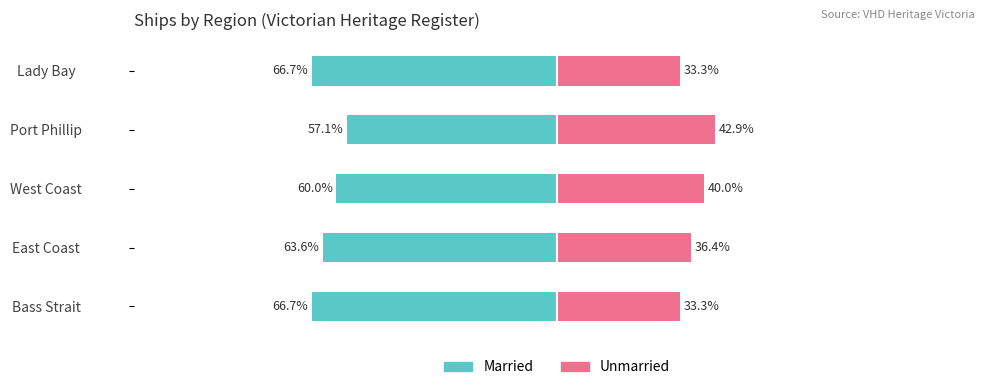

True or false: Unmarried has a value of 25.1 at East Coast.

False